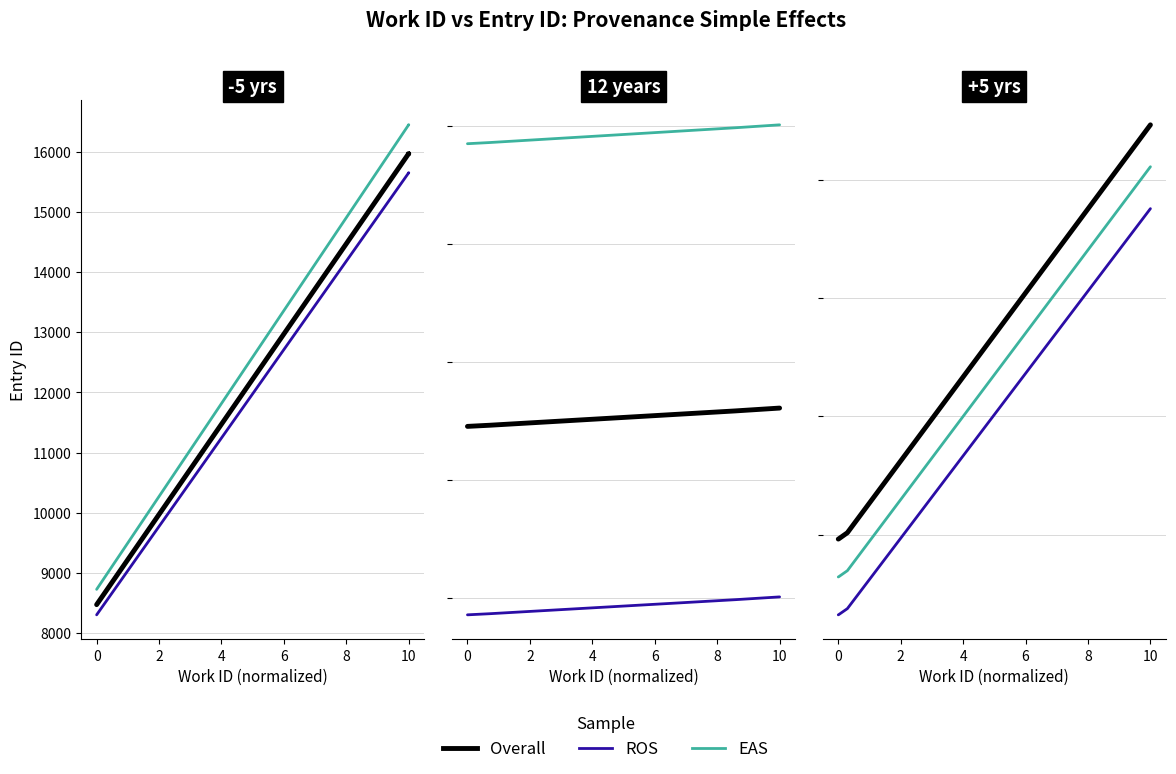

How many lines are shown in the chart?

3